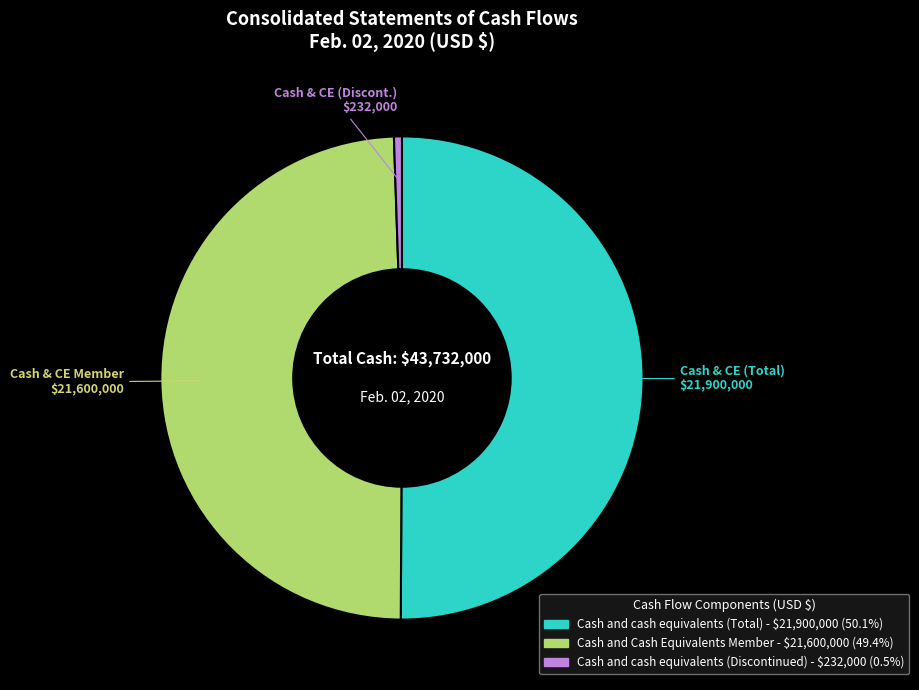

Which has a higher value, Cash and cash equivalents (Total) or Cash and Cash Equivalents Member?

Cash and cash equivalents (Total)